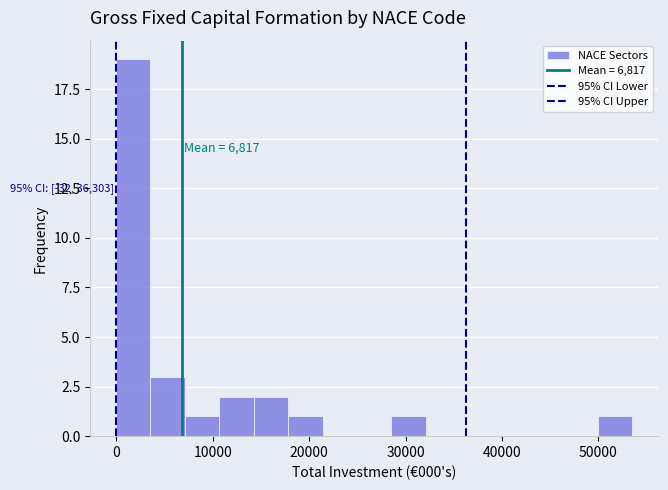

Around what value on the x-axis is the tallest bar? Give the approximate position of its centre, as read against the axis.

2000